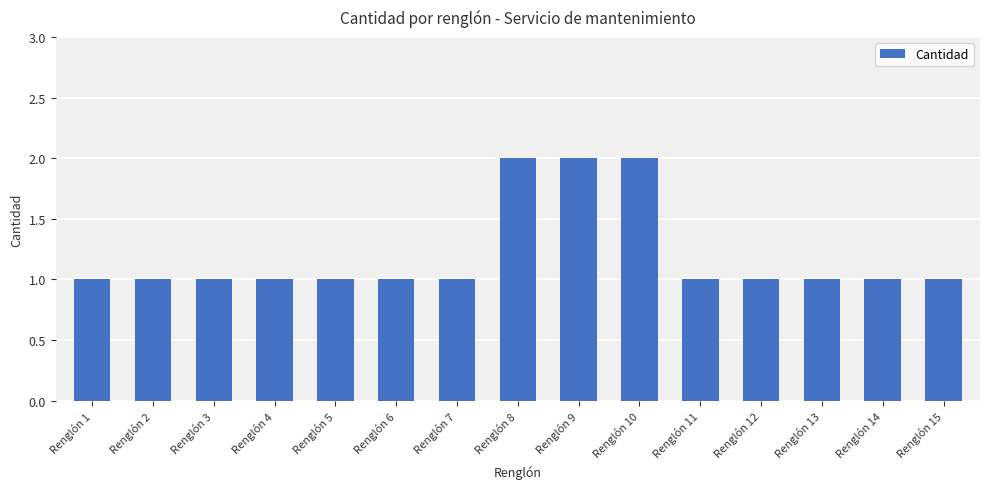

What is the difference between the second highest and minimum values?

1